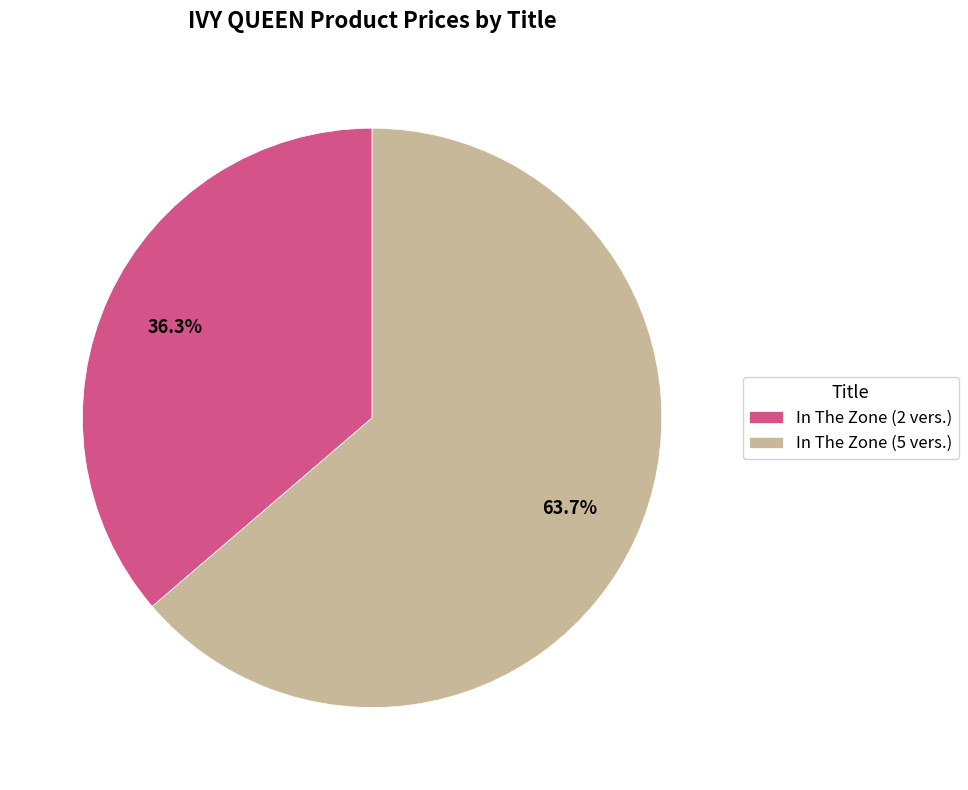

Which category has the biggest portion of the pie?

In The Zone (5 vers.)